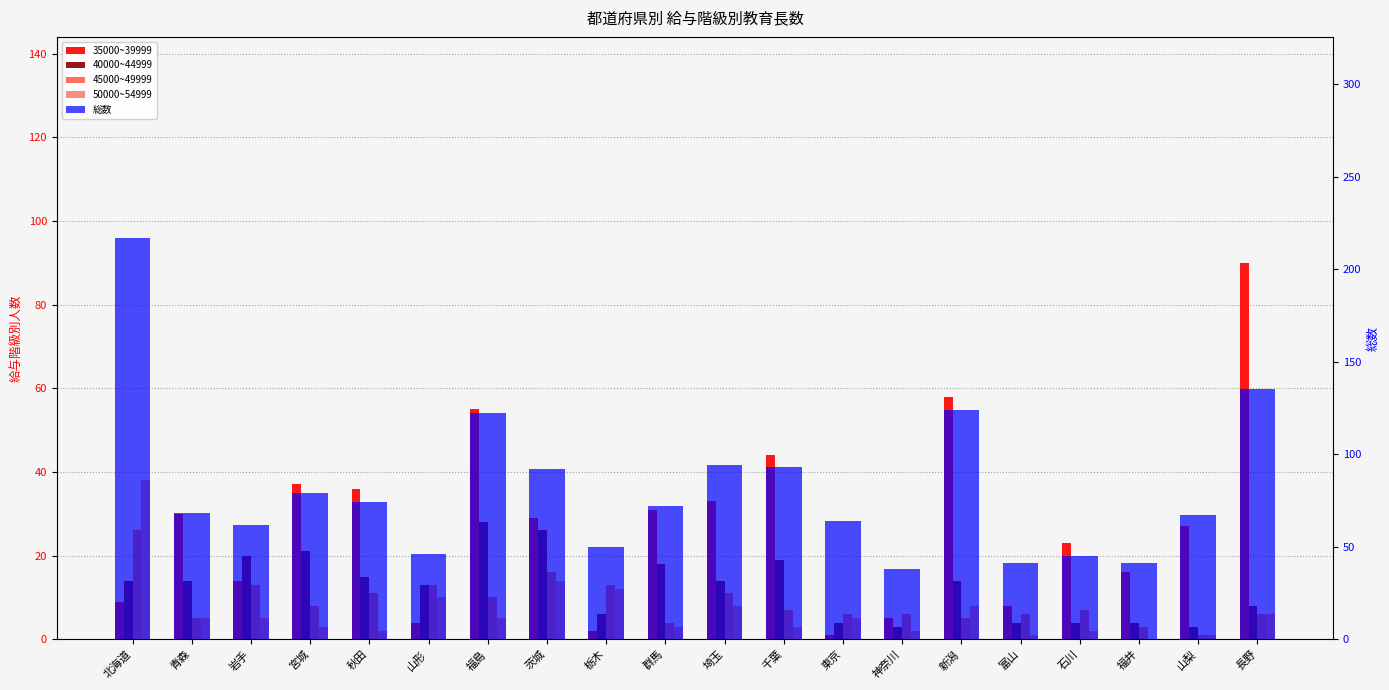

The 35000~39999 series shows 76 at 福島. True or false?

False